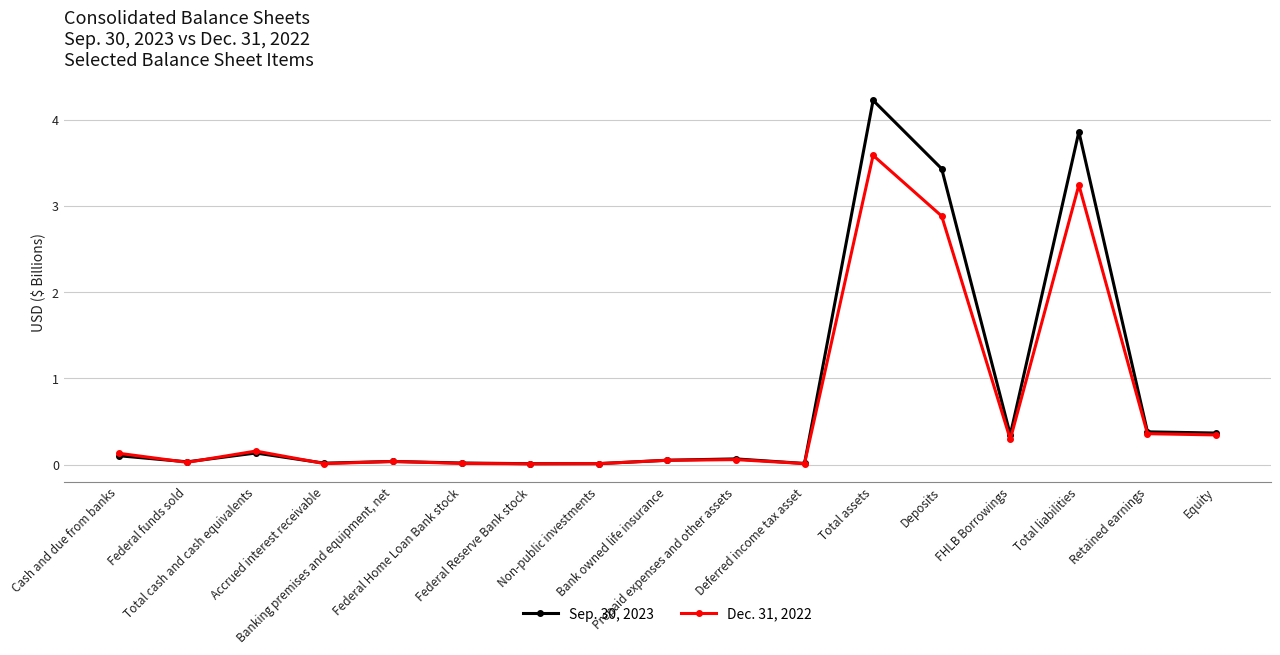

What is the average value of the Sep. 30, 2023 series?

0.8